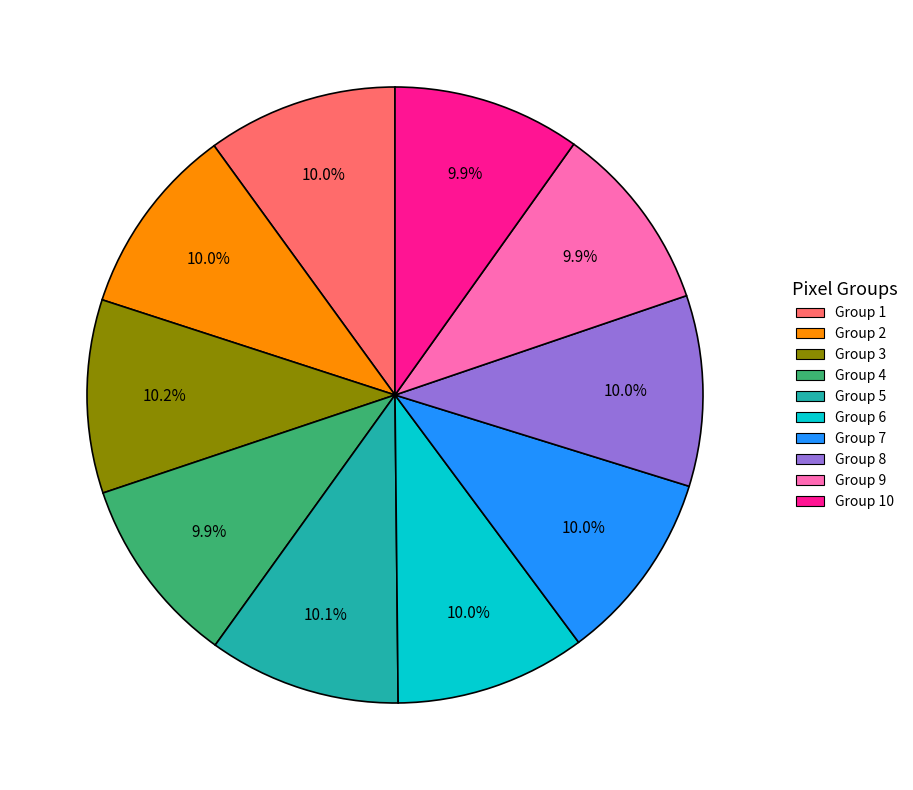

Is there any slice that represents more than half of the pie?

No